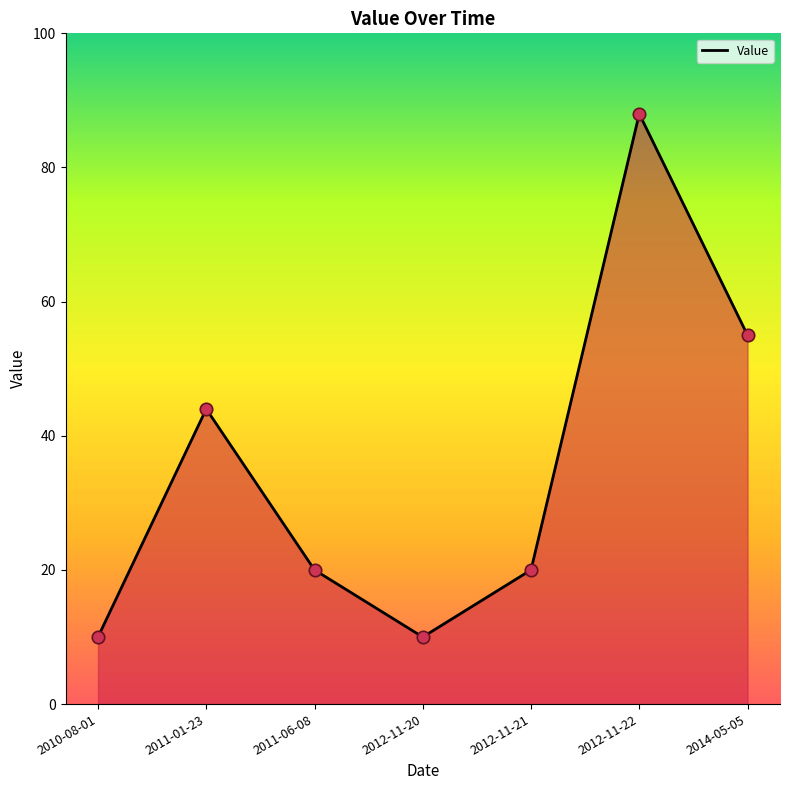

Which has a higher value, 2011-06-08 or 2014-05-05?

2014-05-05